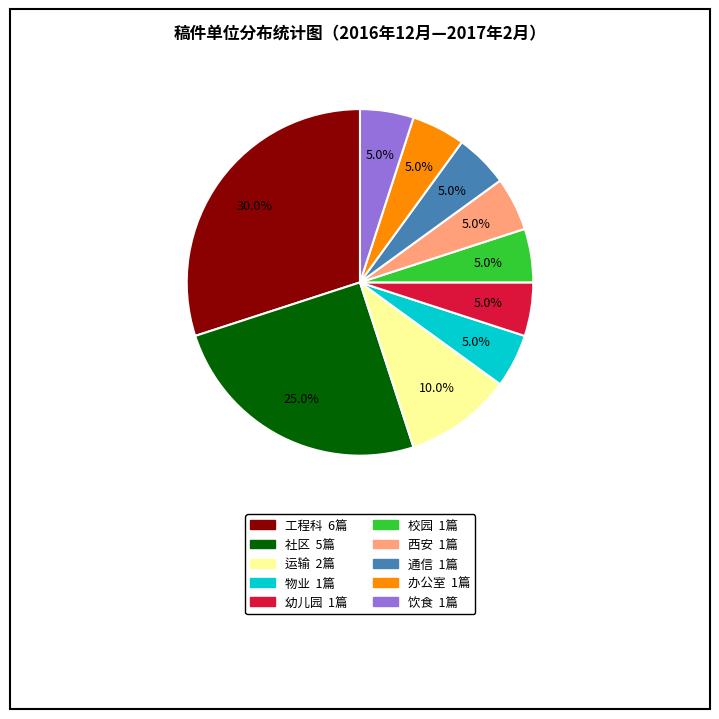

What is the largest slice in the pie chart?

工程科